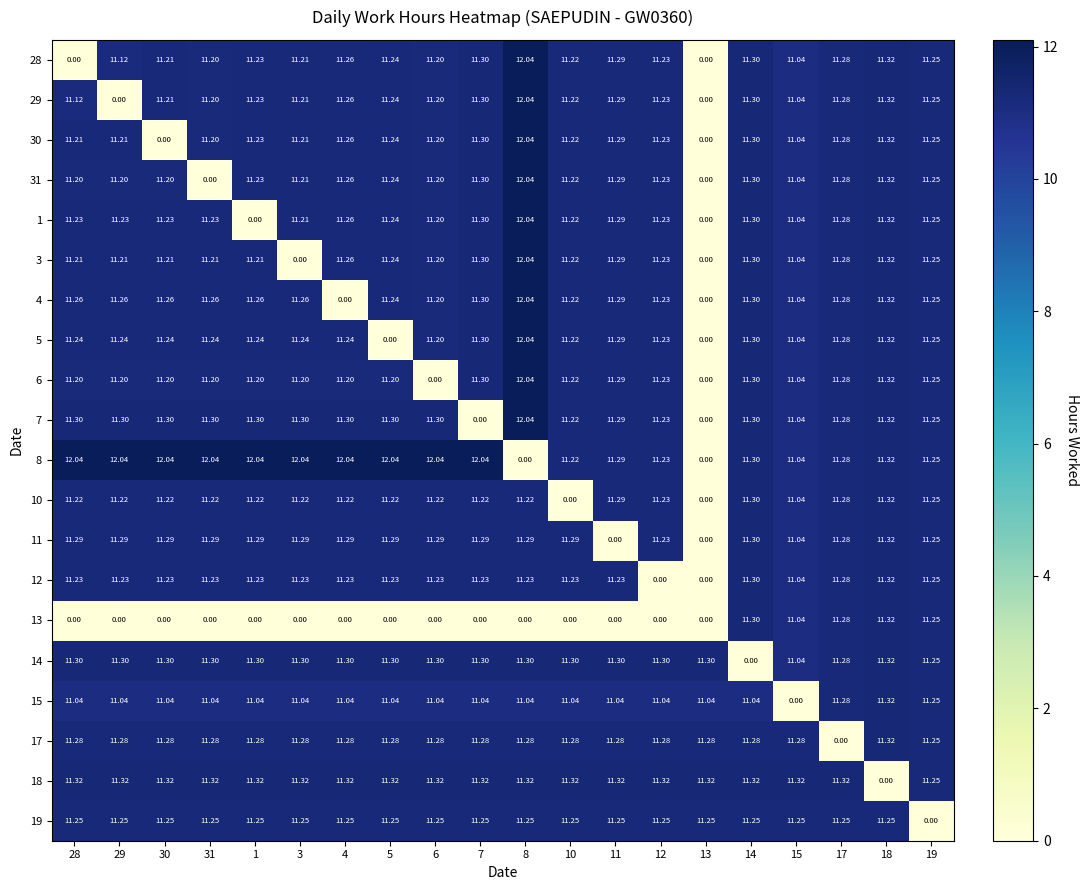

How many data points in 18 are above 11?

19